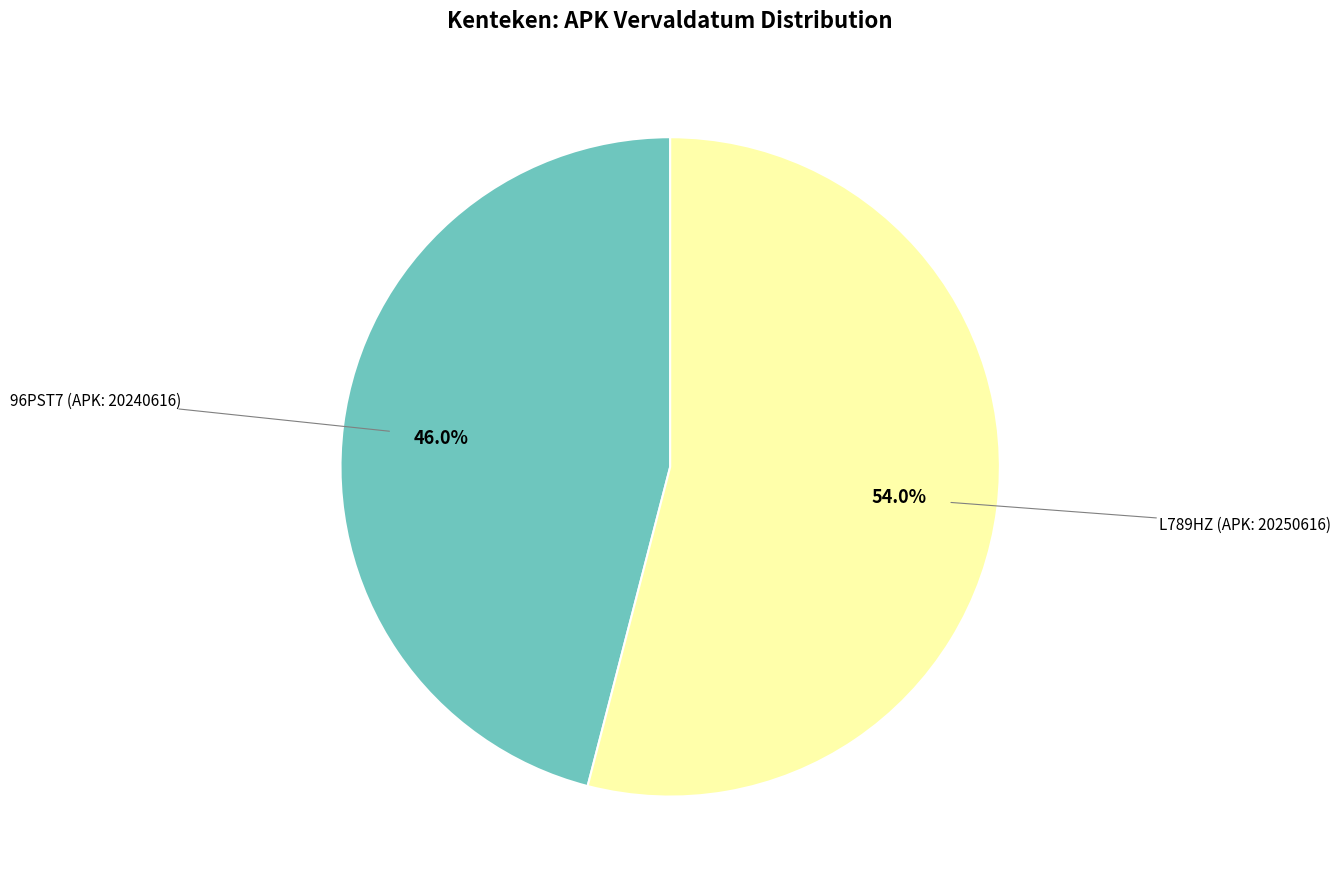

Is there a majority slice in this chart?

Yes